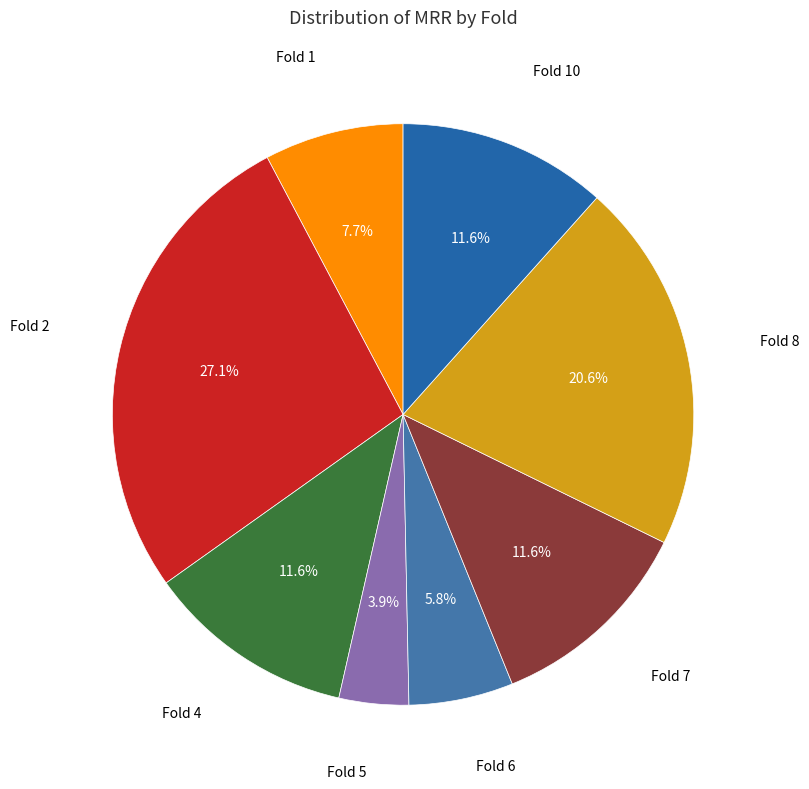

How many slices are in this pie chart?

8